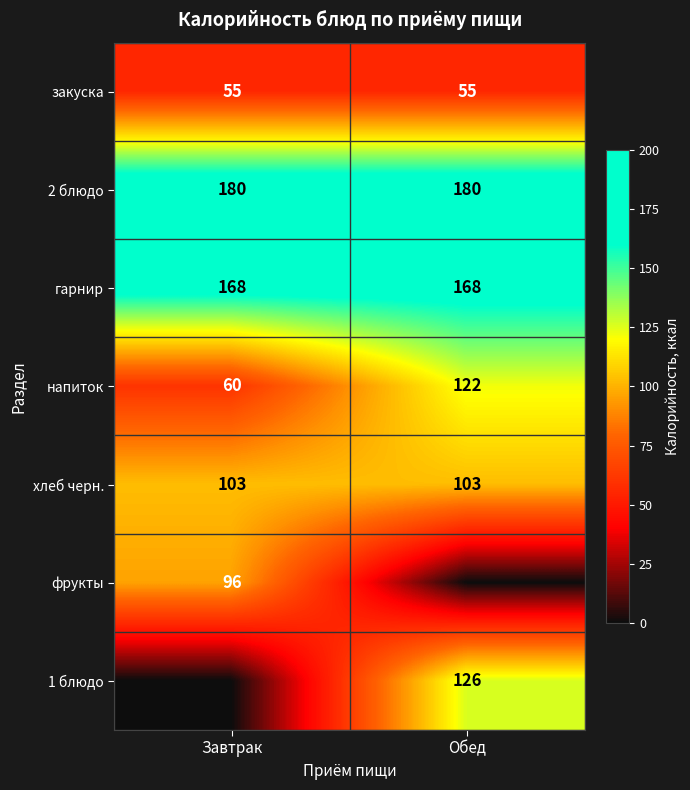

The value of 2 блюдо at Завтрак is 289. True or false?

False